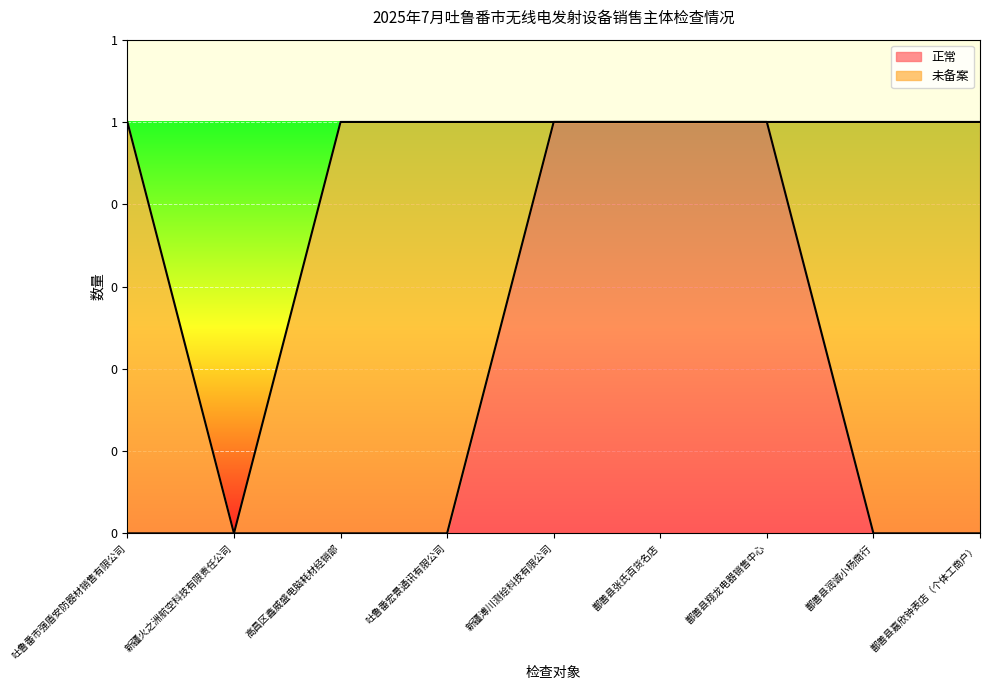

True or false: the data shows -1 at 鄯善县嘉欣钟表店（个体工商户）.

False